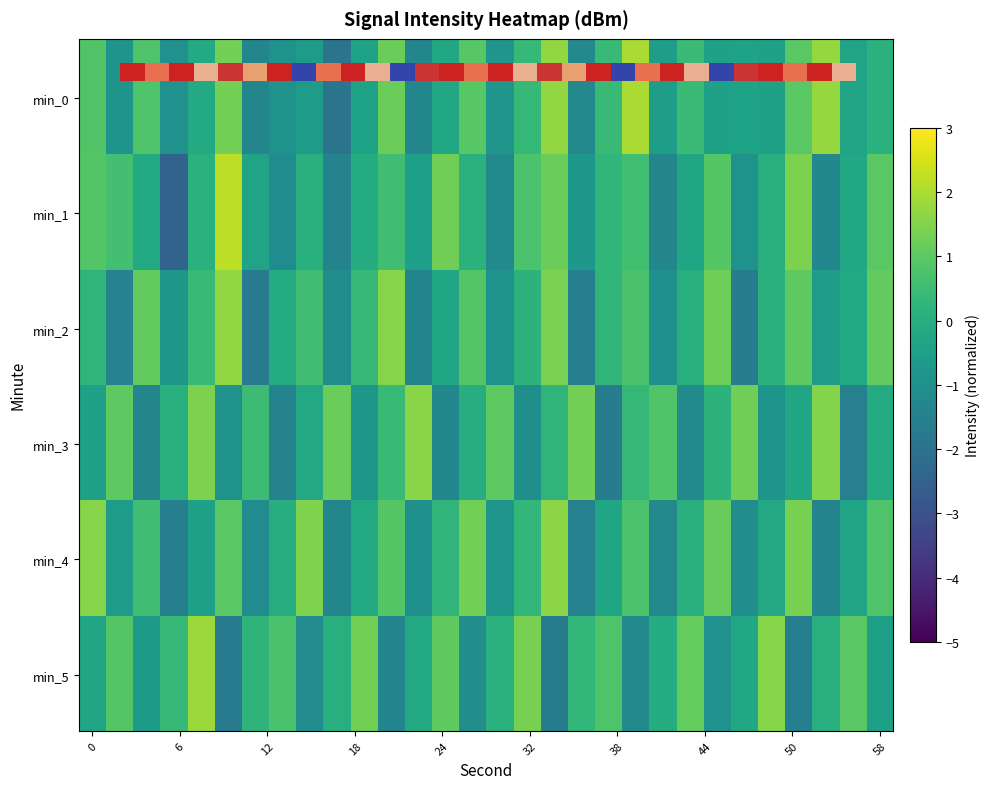

At which label does 5 reach its peak?

8